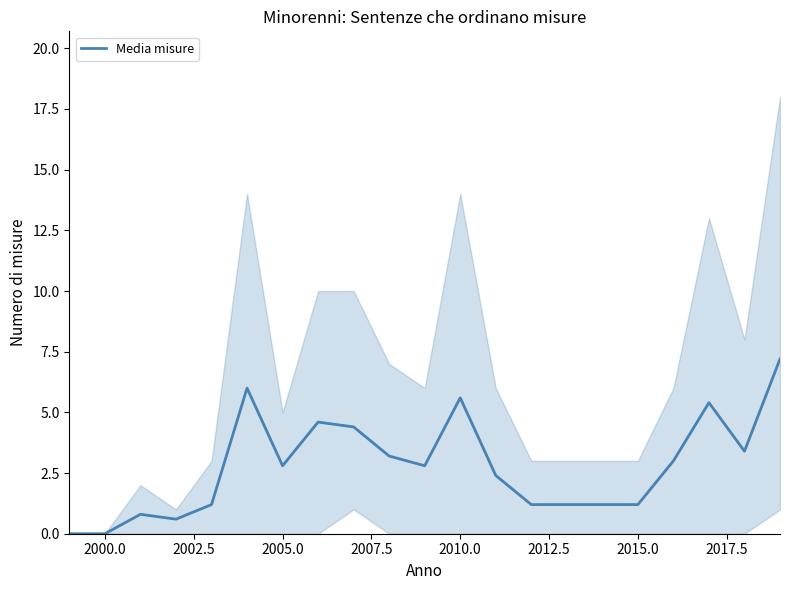

What is the average value?

2.8